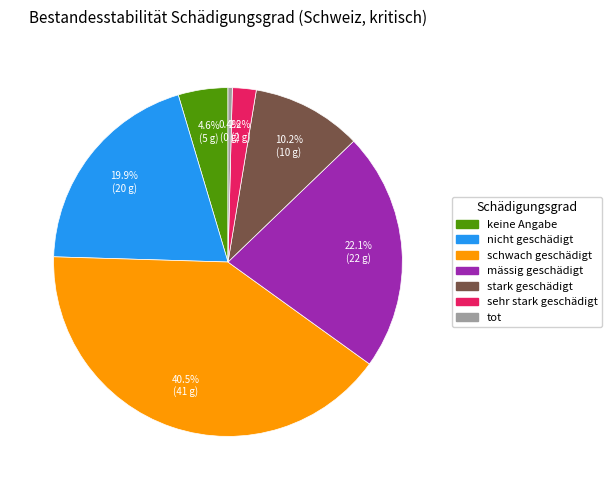

Which slice is the smallest?

tot